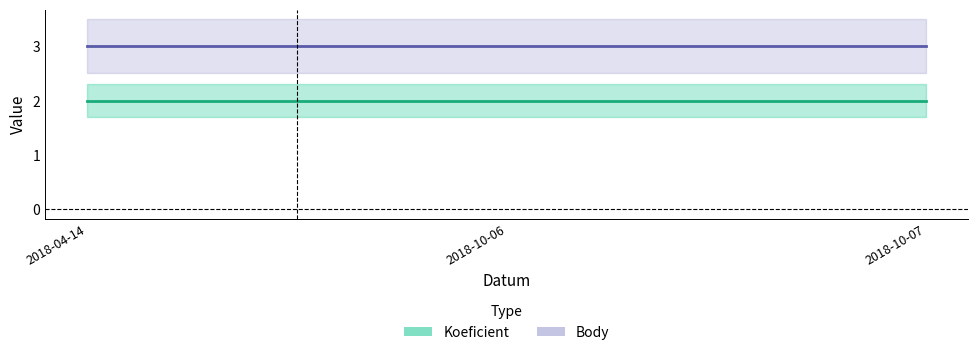

What is the total value across all series at 2018-10-07?

5